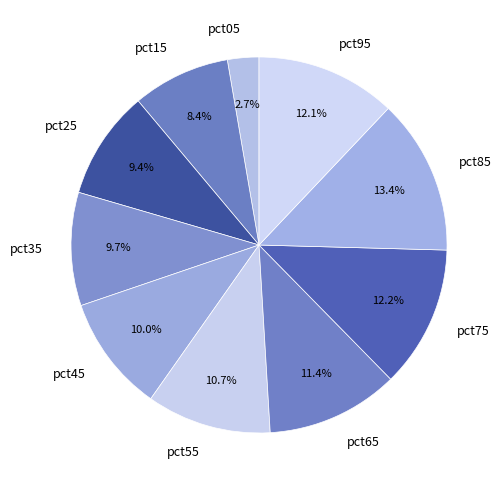

True or false: pct45 accounts for 1% of the total.

False